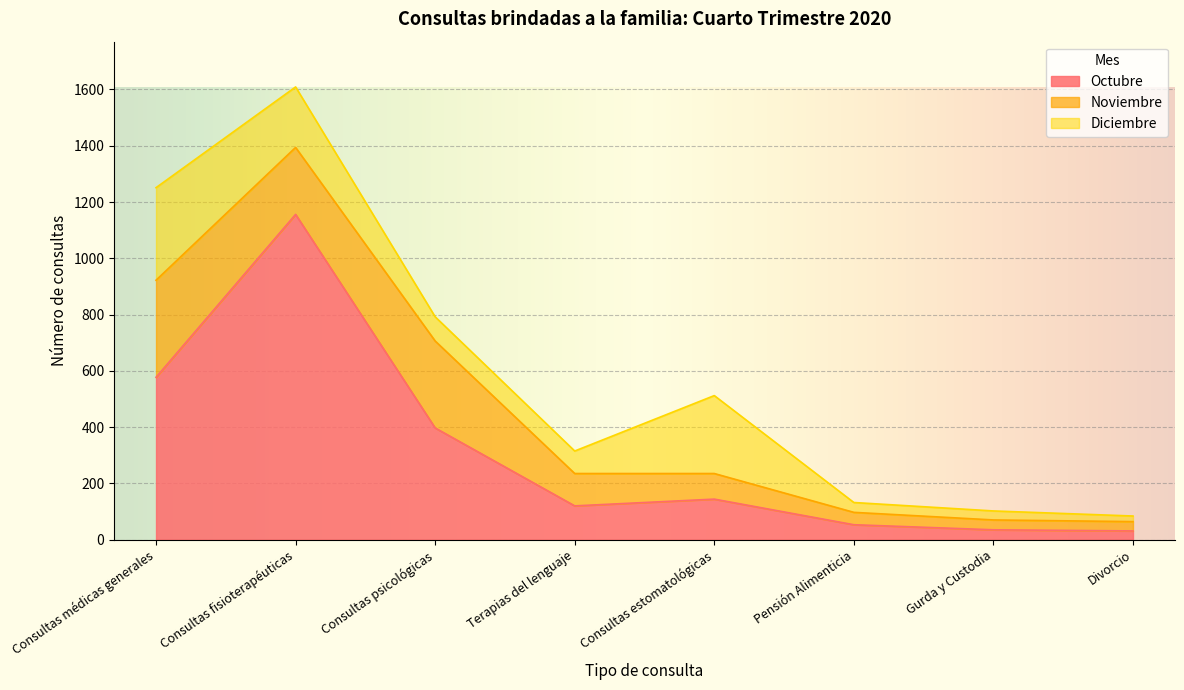

How many data points does each series have?

8